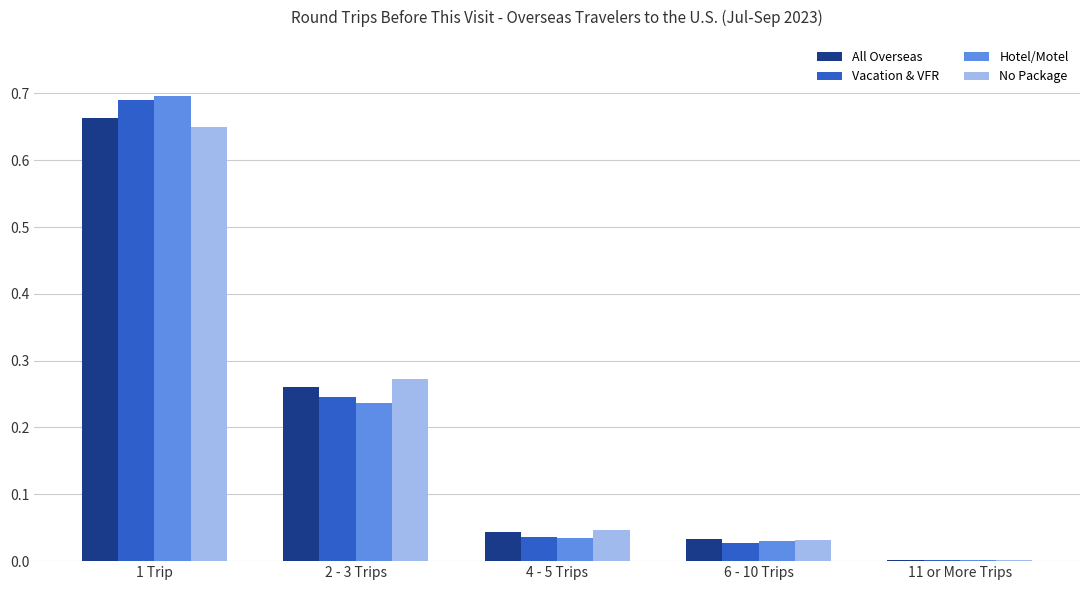

Which series changed the most between 2 - 3 Trips and 11 or More Trips?

No Package